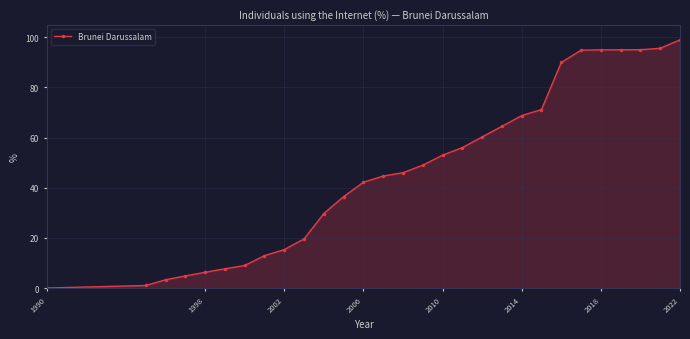

What is the average value?

47.1